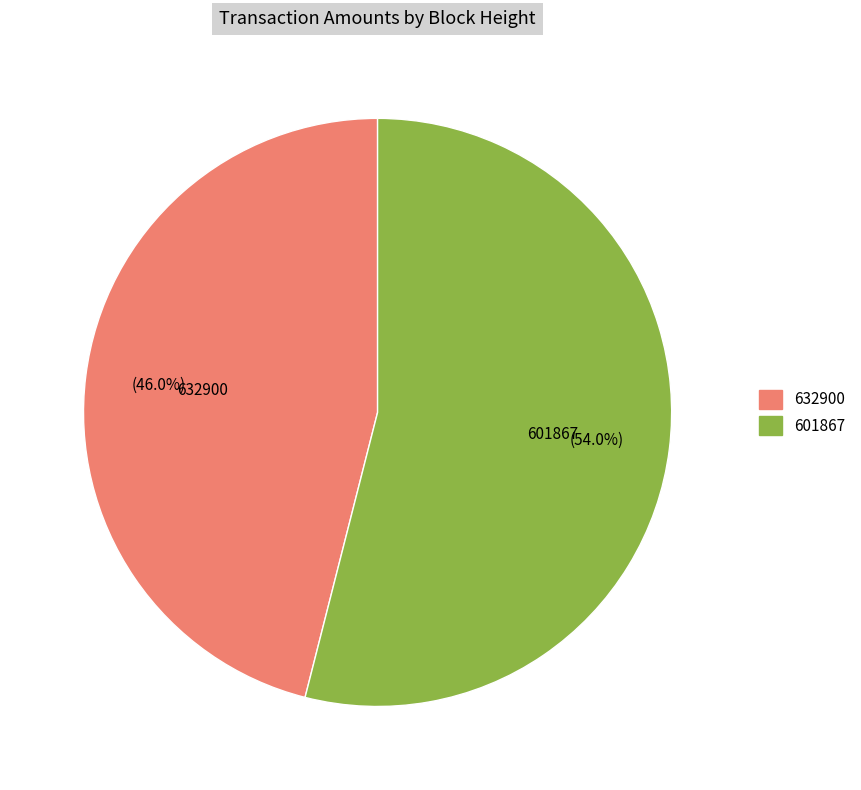

Combined, do 632900 and 601867 account for over 50%?

Yes